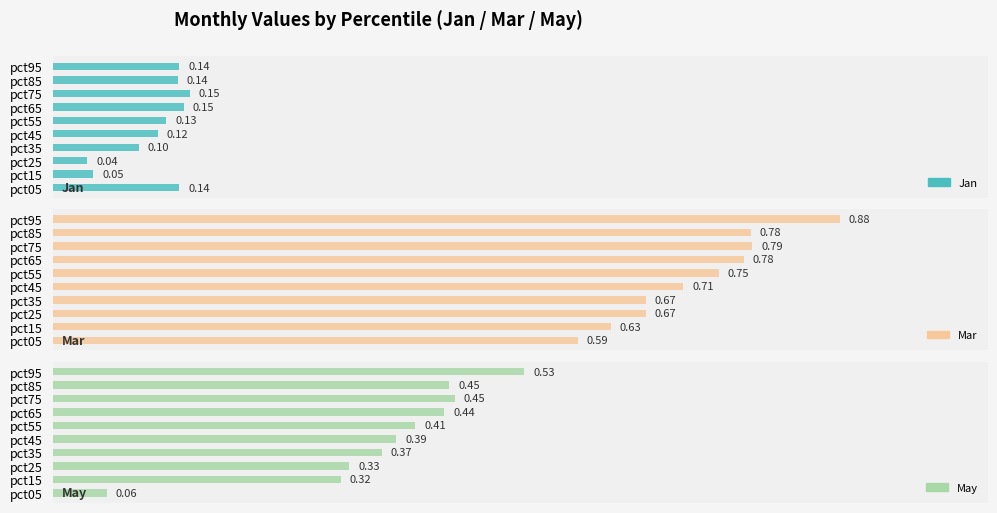

How many distinct data groups are displayed?

3